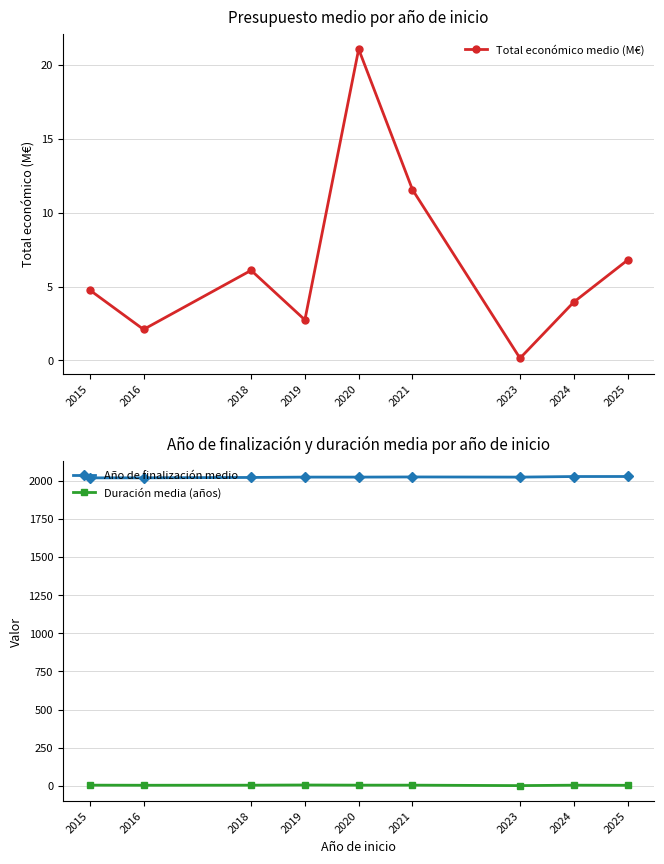

How many lines are shown in the chart?

3